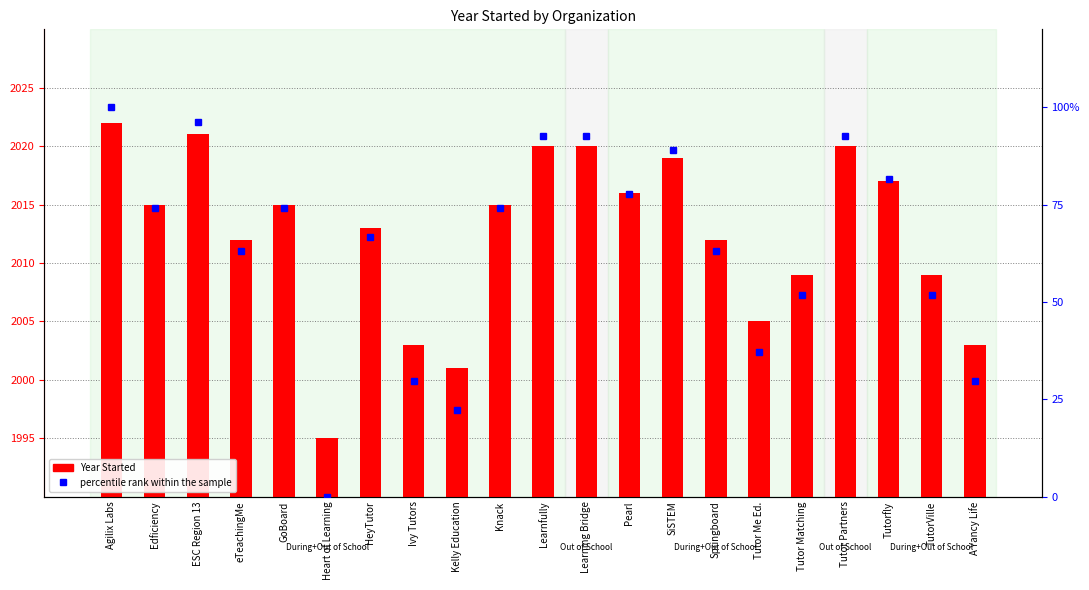

At which label does Year Started reach its minimum?

Heart of Learning